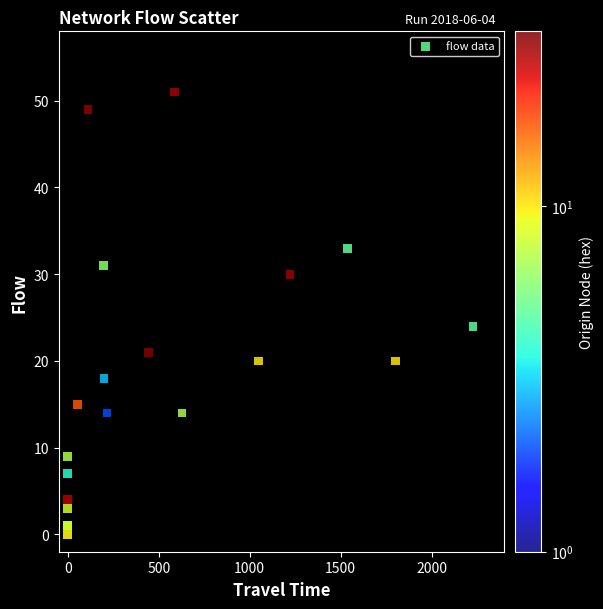

What Y value in the scatter plot is closest to 25?

24